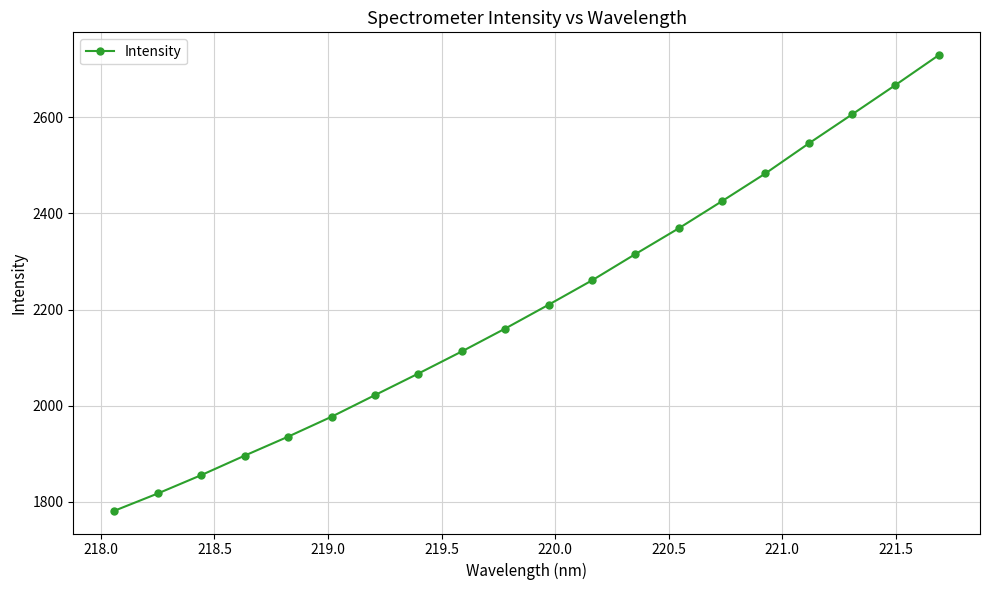

How many data points are above 2209?

10